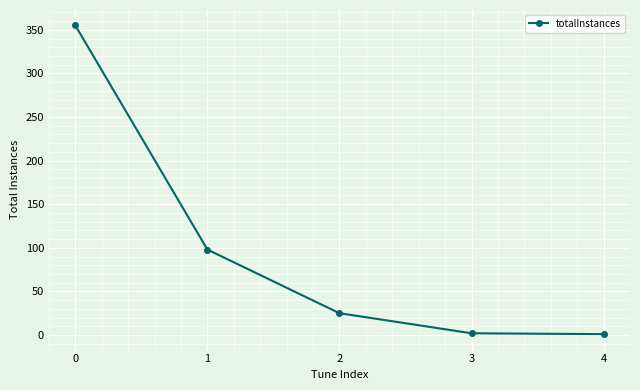

What is the average value?

96